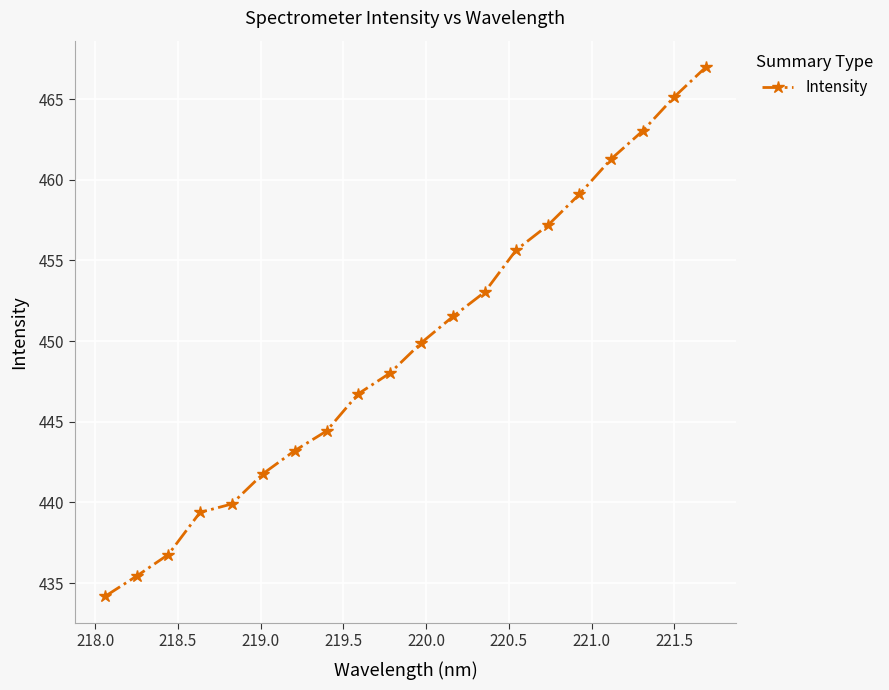

Reading left to right, transcribe all the data shown in this chart.

434.2	435.4	436.8	439.4	439.9	441.8	443.2	444.4	446.7	448.0	449.9	451.5	453.0	455.7	457.2	459.1	461.3	463.0	465.1	467.0